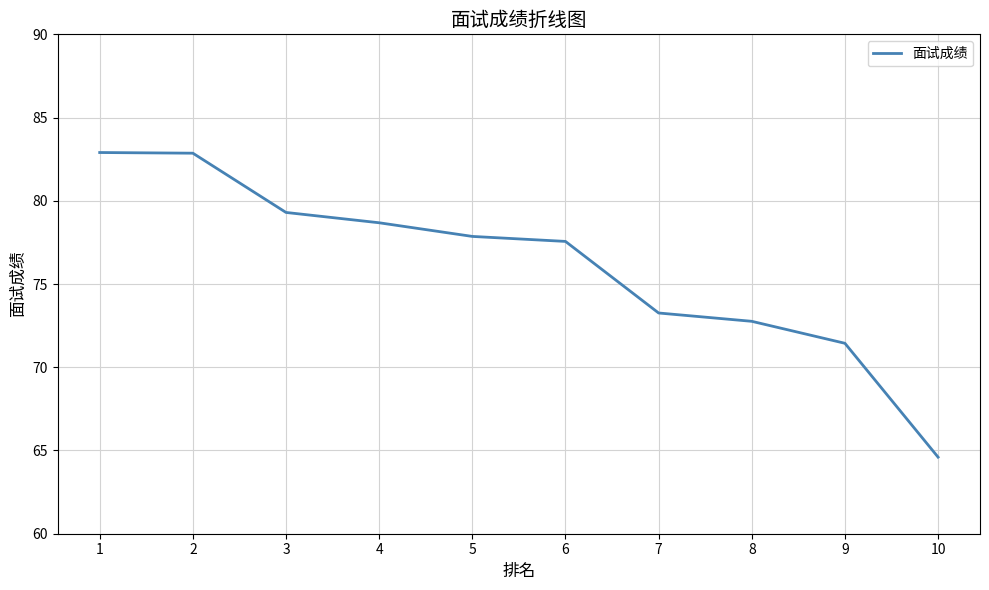

What is the maximum value shown in the chart?

82.9